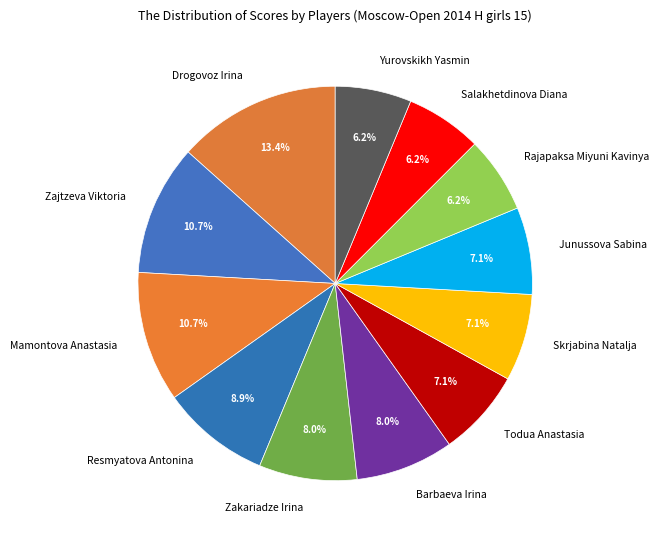

True or false: Todua Anastasia accounts for 2% of the total.

False